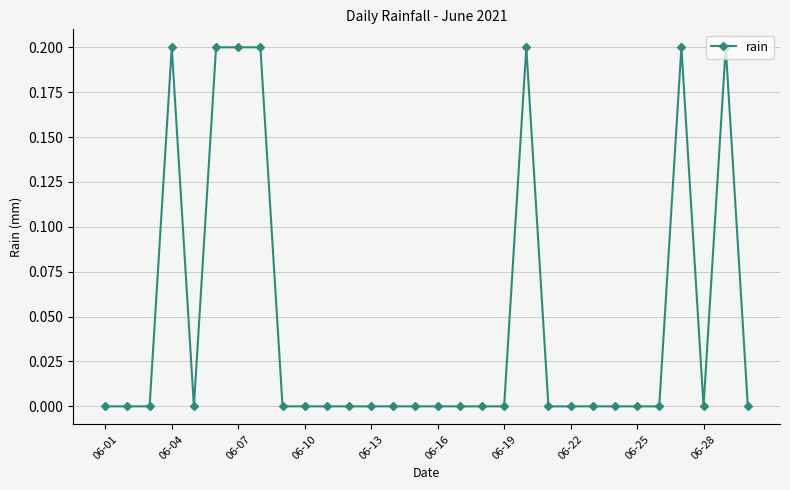

What is the difference between the maximum and minimum values?

0.2